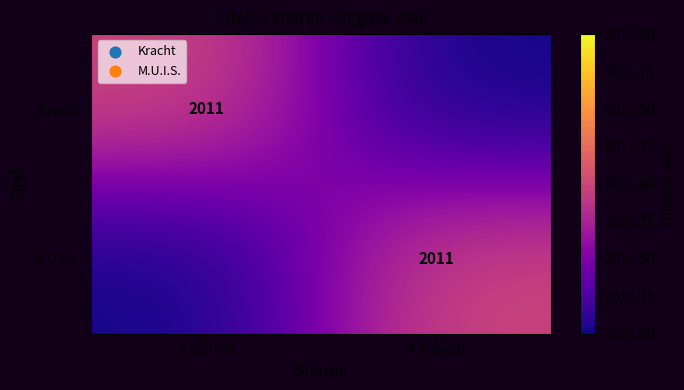

Is it true that M.U.I.S. equals 3118 at 4 sterren?

False